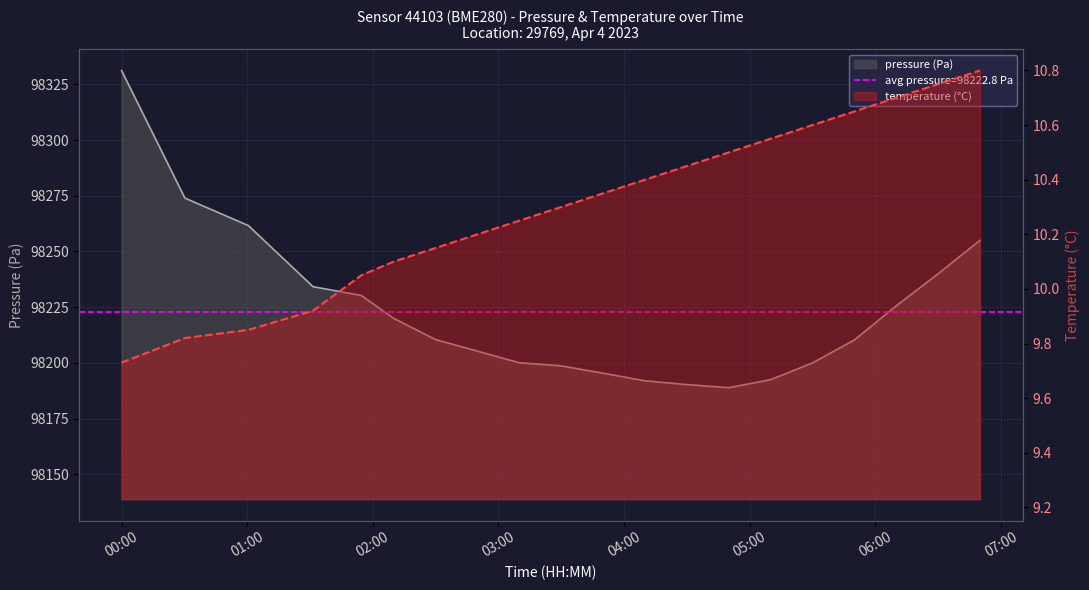

Does the chart display data point markers on the line(s)?

No